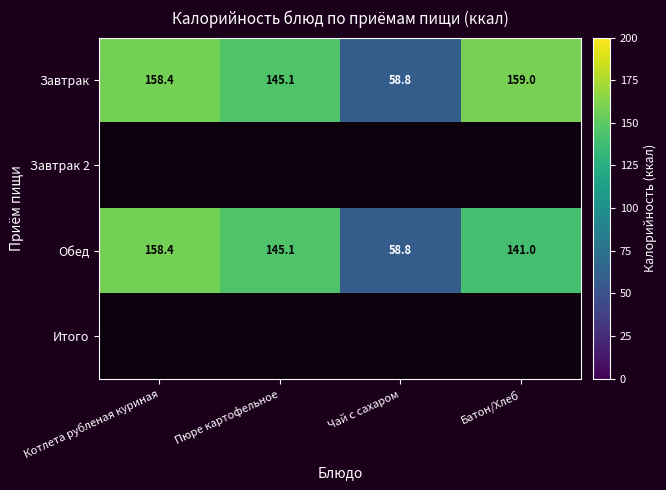

At which label does Обед reach its minimum?

Чай с сахаром